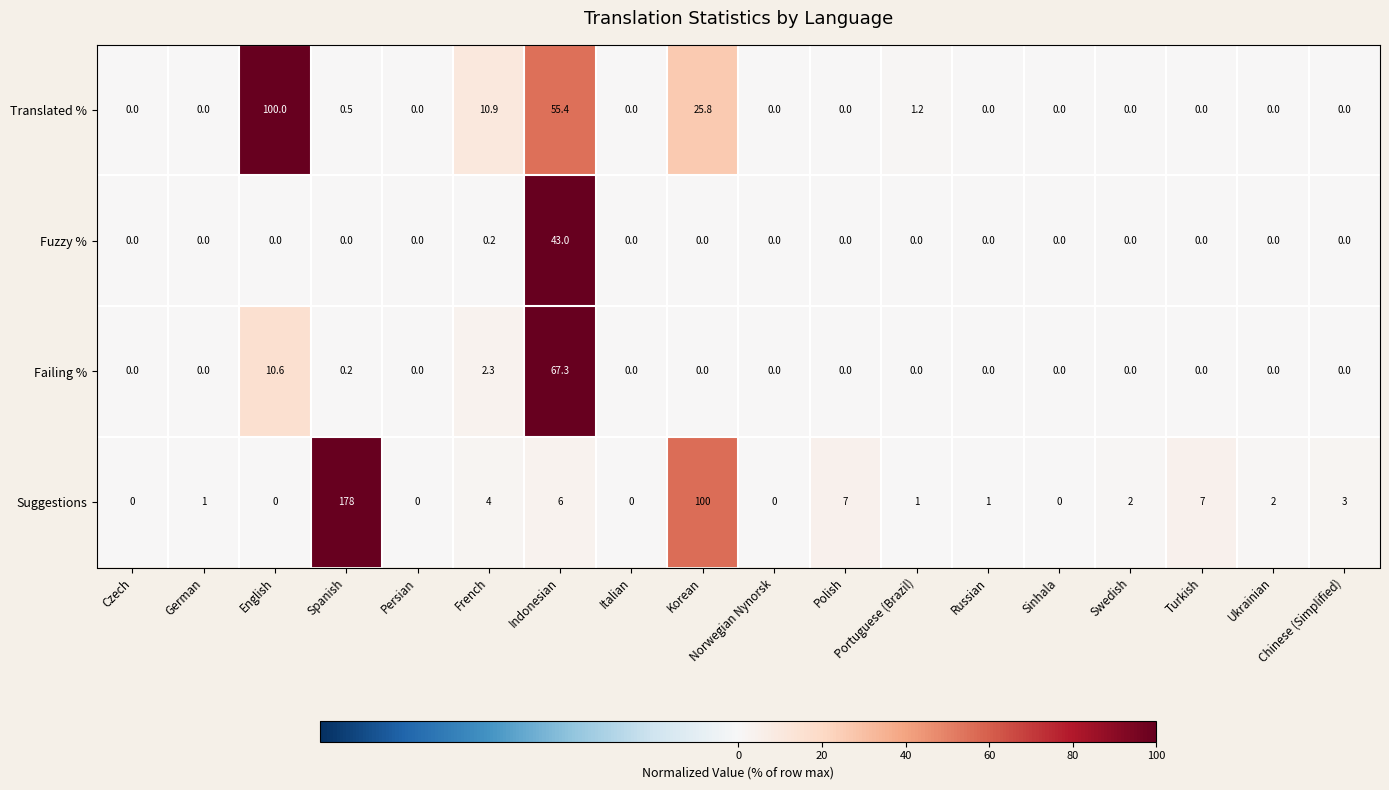

Rank the series at French from highest to lowest value.

Translated %, Suggestions, Failing %, Fuzzy %